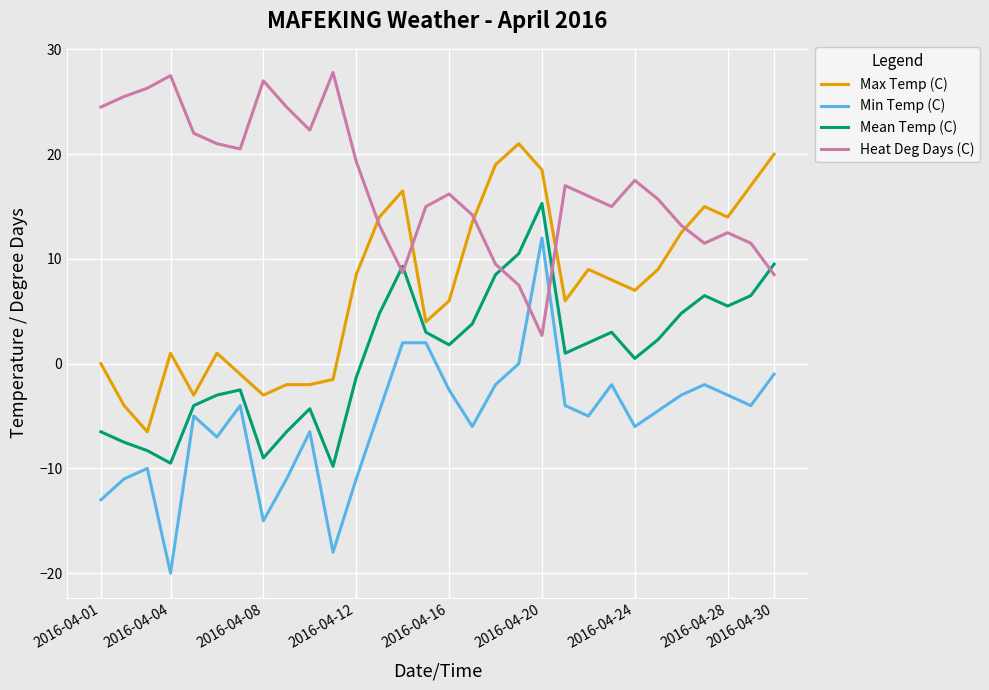

Rank the series by their maximum value, from lowest to highest.

Min Temp (C), Mean Temp (C), Max Temp (C), Heat Deg Days (C)